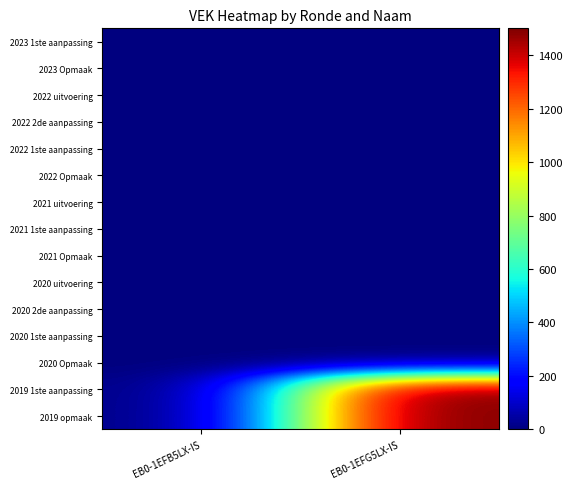

How many series are shown in this chart?

15